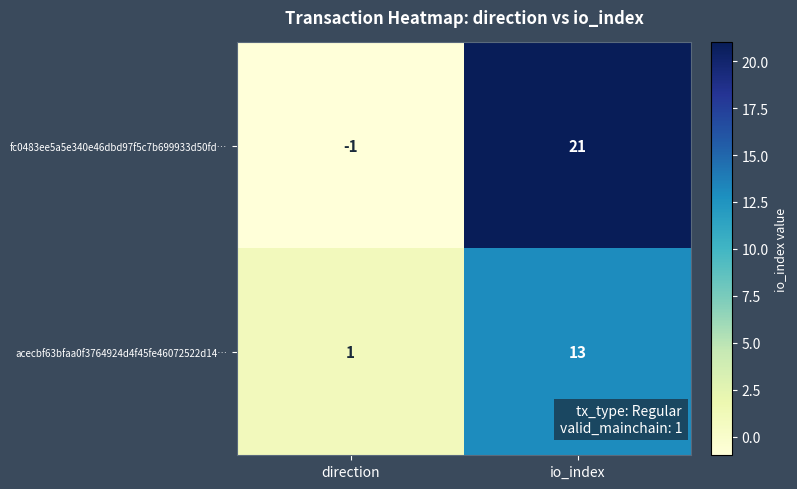

Which series has the largest total across all categories?

fc0483ee5a5e340e46dbd97f5c7b699933d50fd…